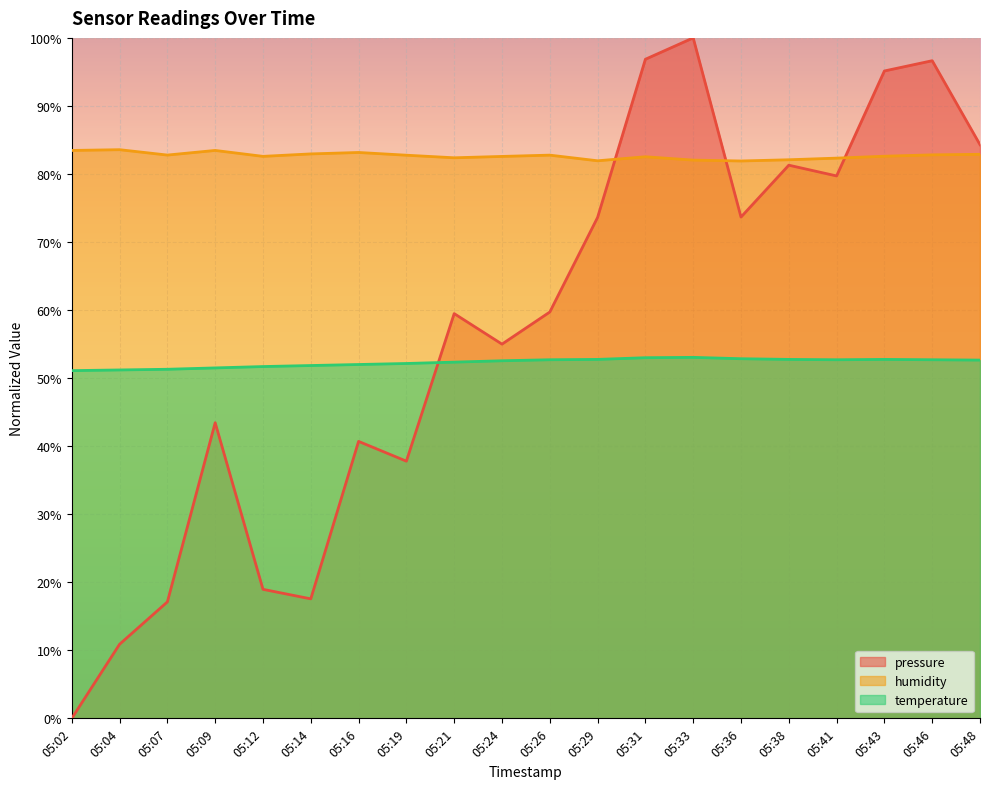

Is it true that temperature equals 52.5 at 05:24?

True